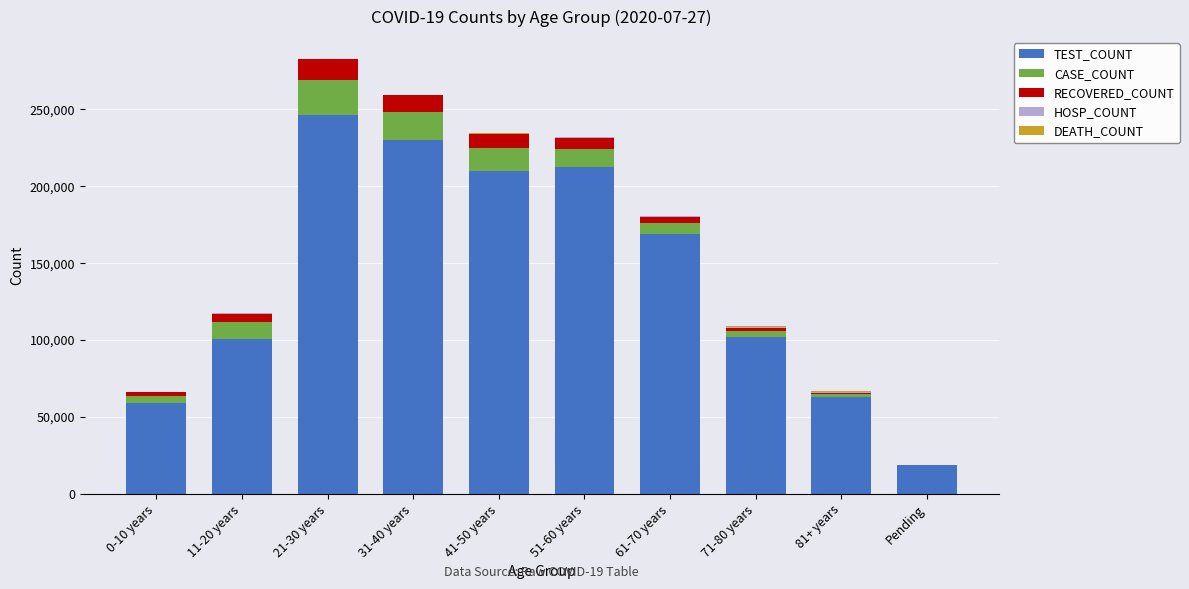

What is the maximum value for TEST_COUNT?

246408